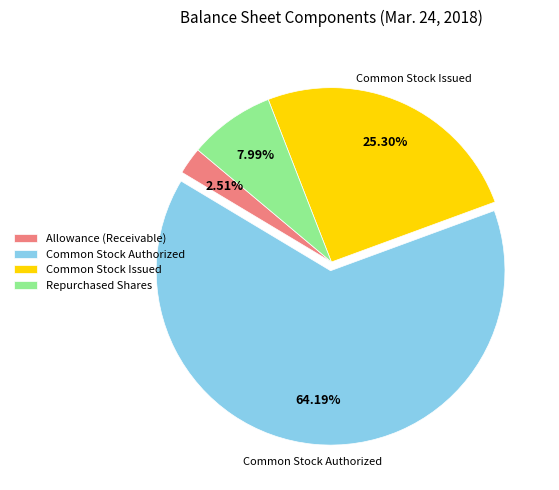

Which slice represents more than half of the pie?

Common Stock Authorized